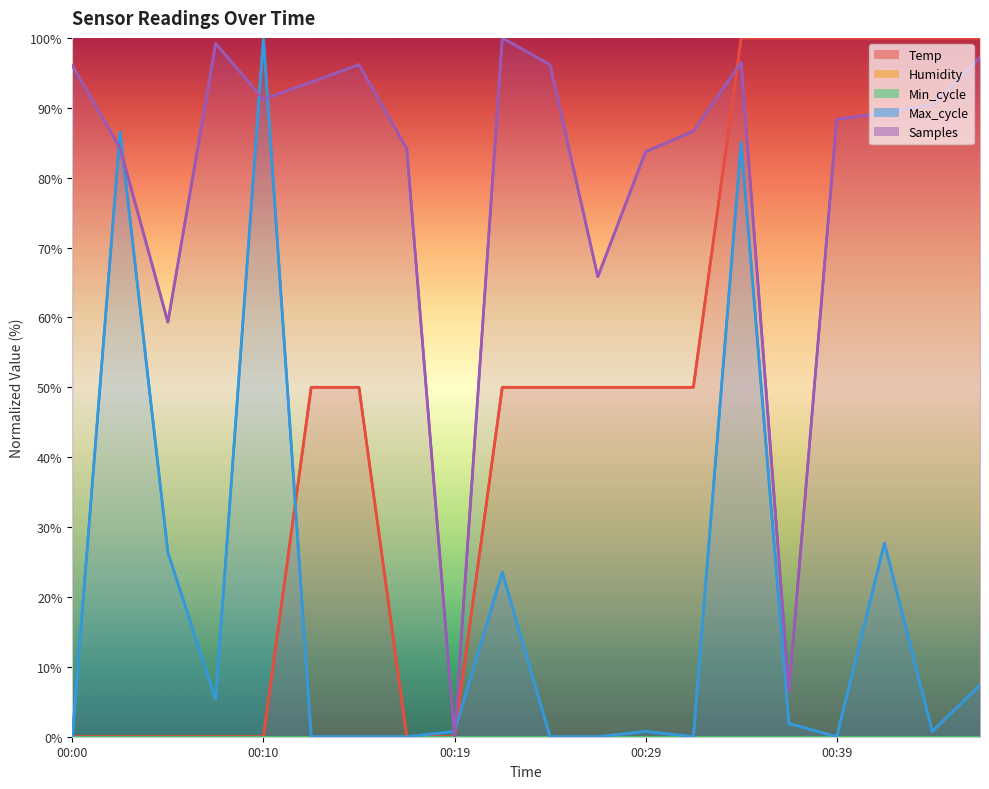

How many series are shown in this chart?

5